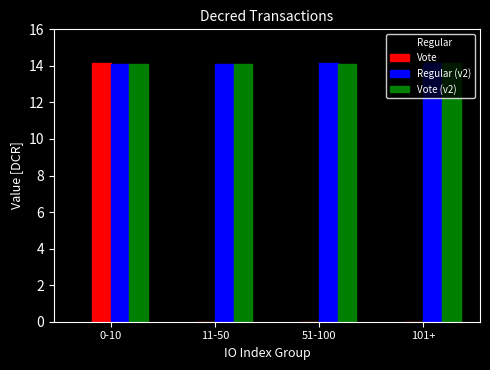

Is it true that Vote (v2) equals 6.7 at 51-100?

False